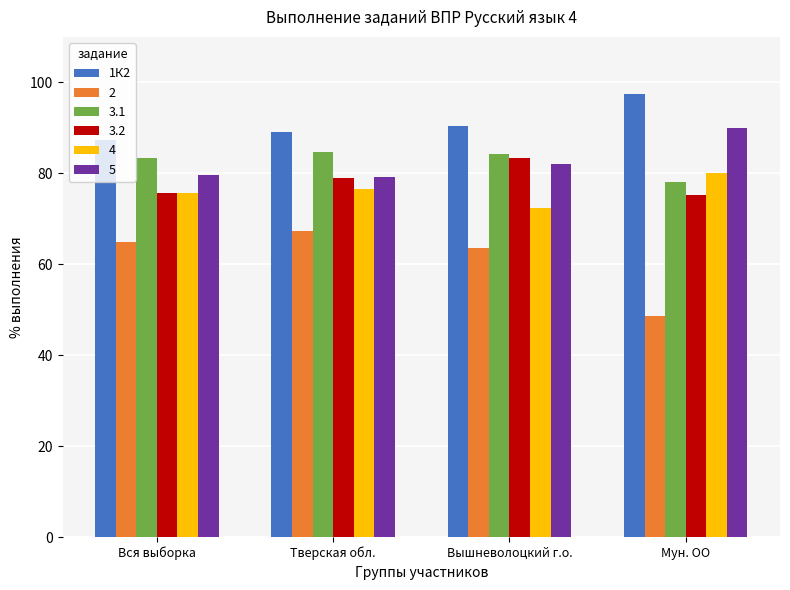

At which label does 2 reach its minimum?

Мун. ОО